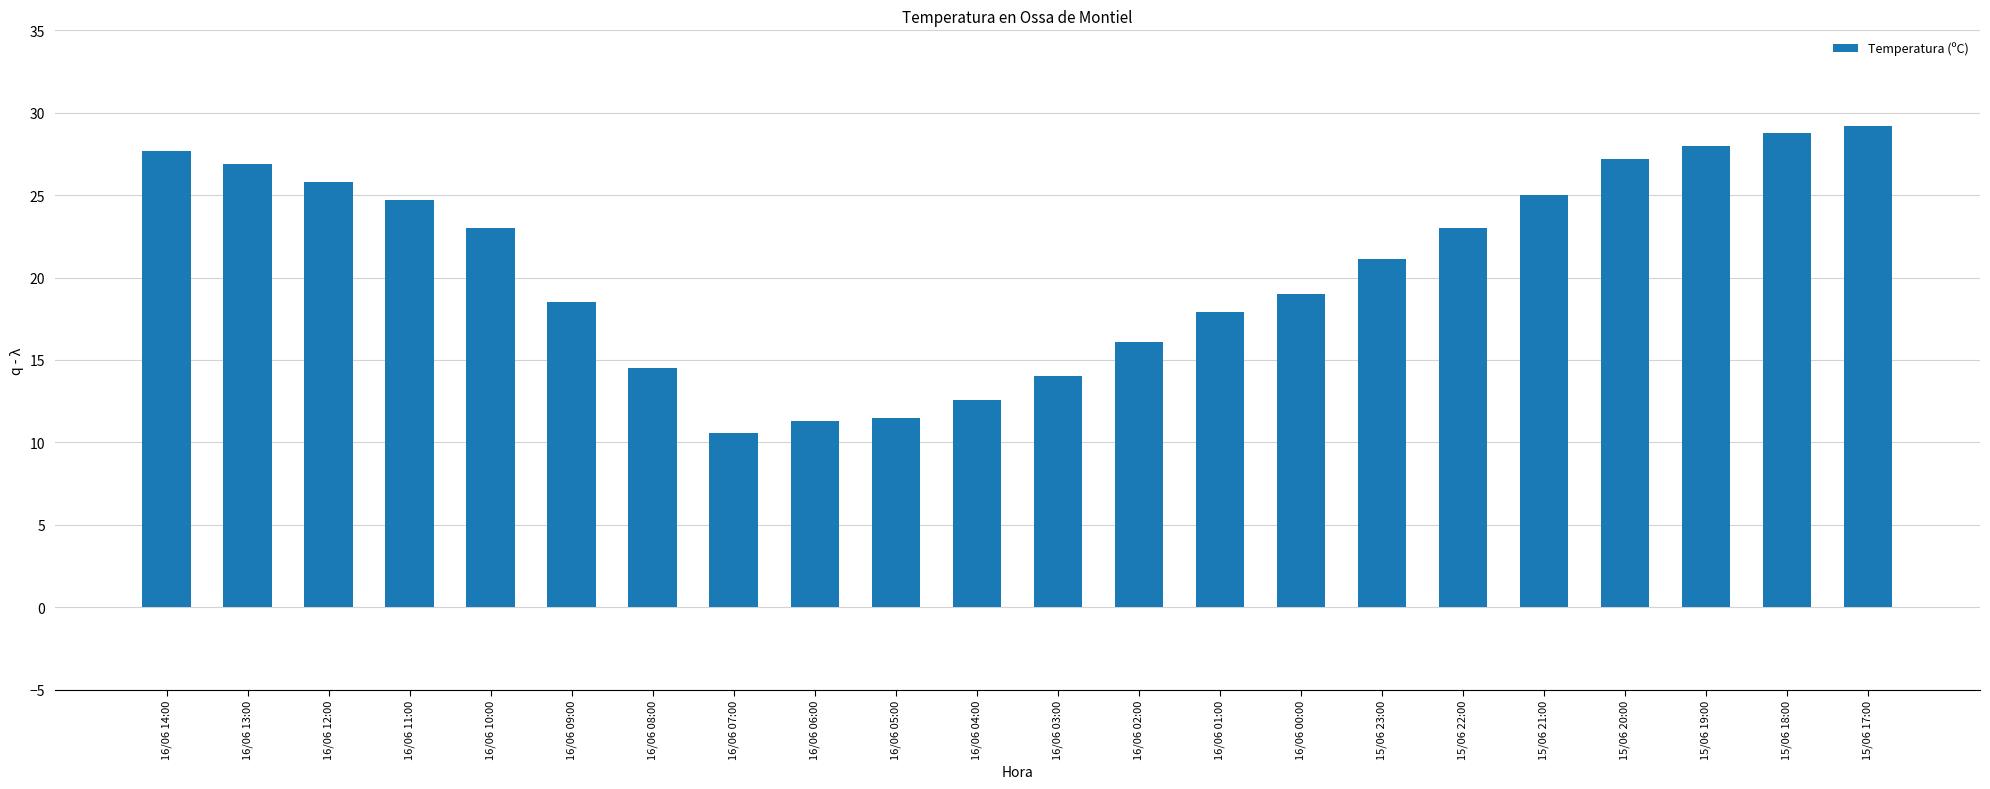

Reading left to right, extract all data points from this chart.

27.7	26.9	25.8	24.7	23.0	18.5	14.5	10.6	11.3	11.5	12.6	14.0	16.1	17.9	19.0	21.1	23.0	25.0	27.2	28.0	28.8	29.2